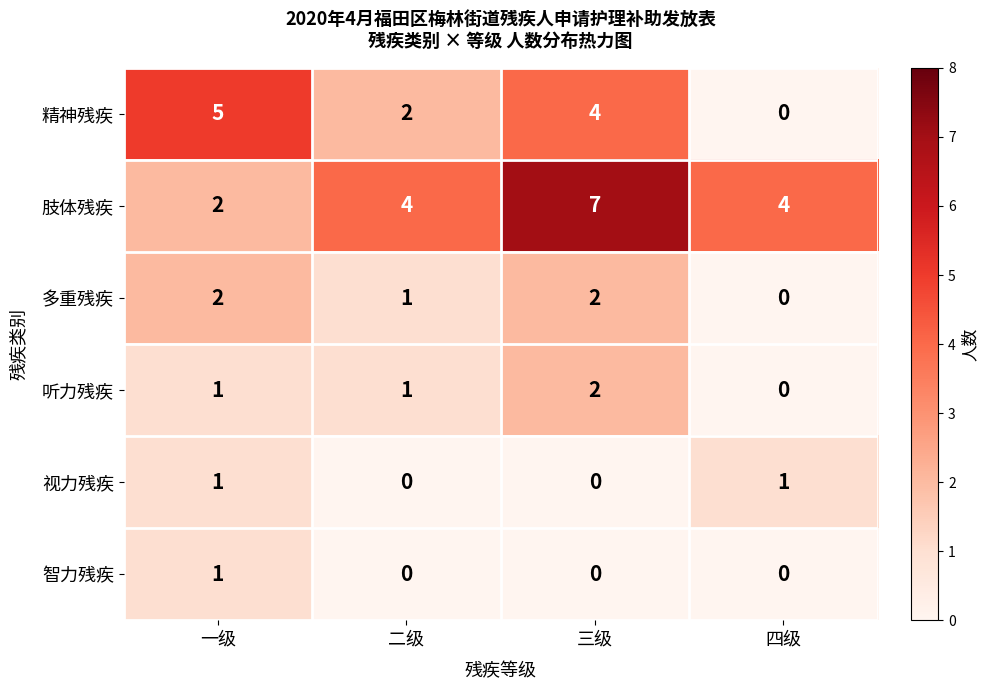

At how many categories does at least one series exceed 1?

4